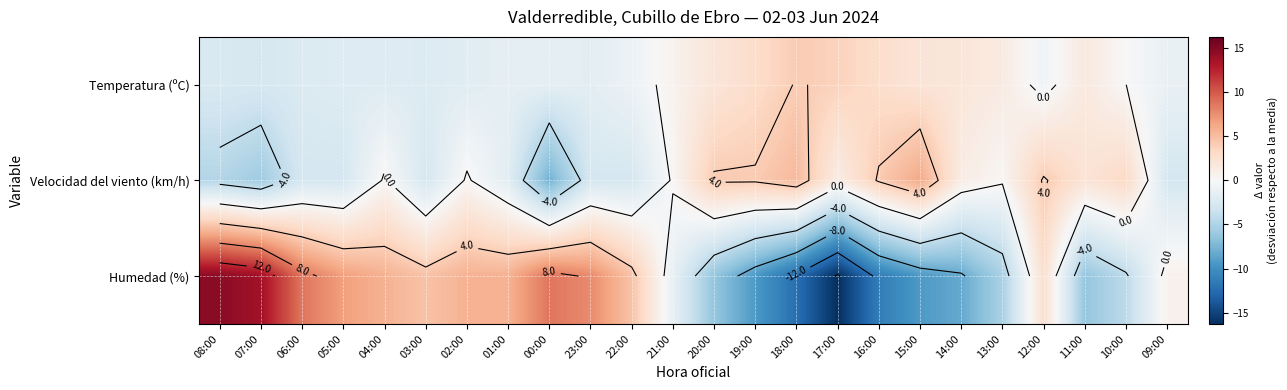

How many categories are shown in the chart?

24